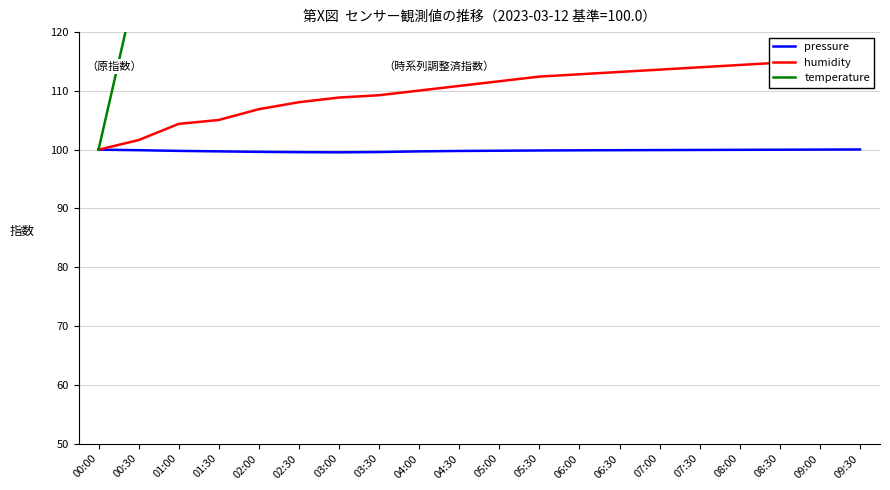

What is the sum of the humidity values at 08:30 and 01:00?

219.2